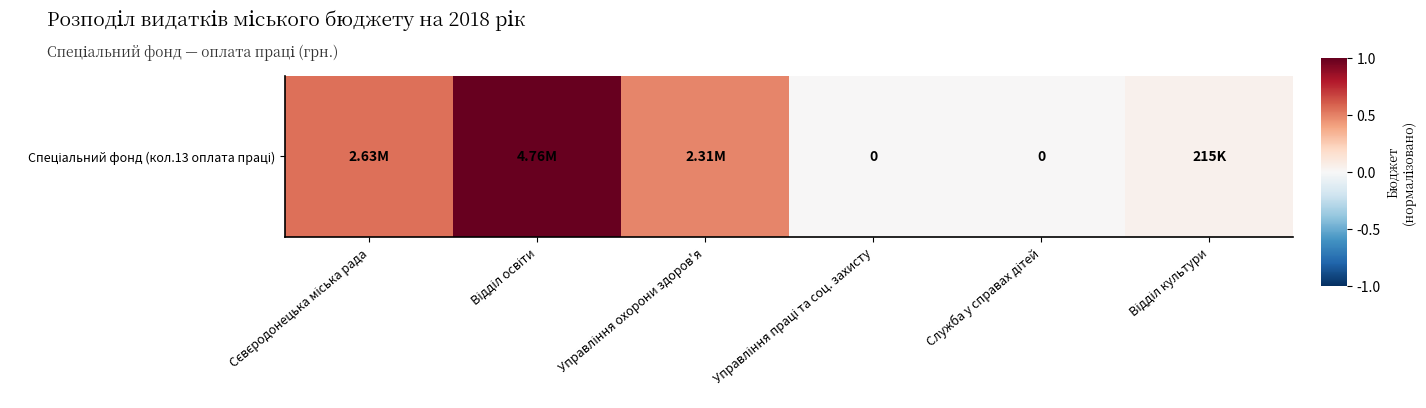

Which label corresponds to the largest value in the chart?

Відділ освіти